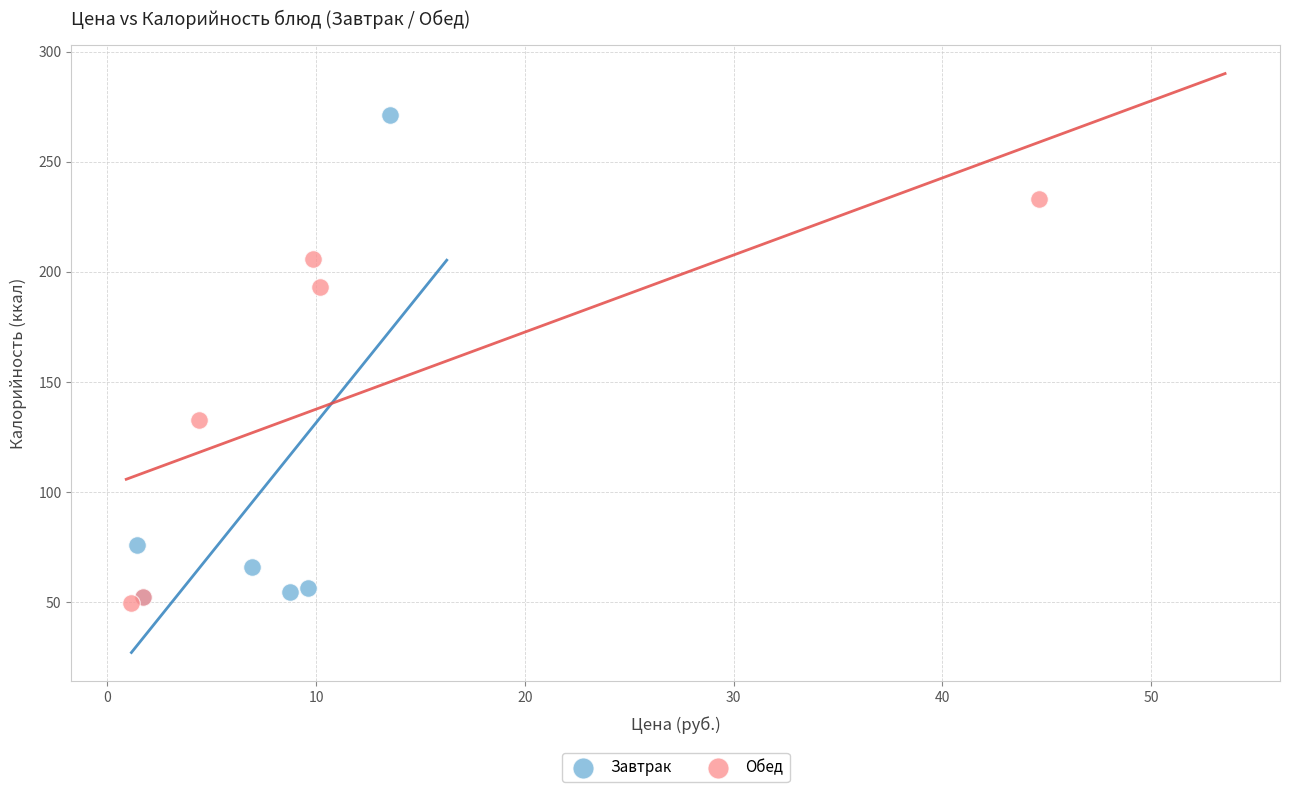

Which series has the widest spread of Y values?

Завтрак